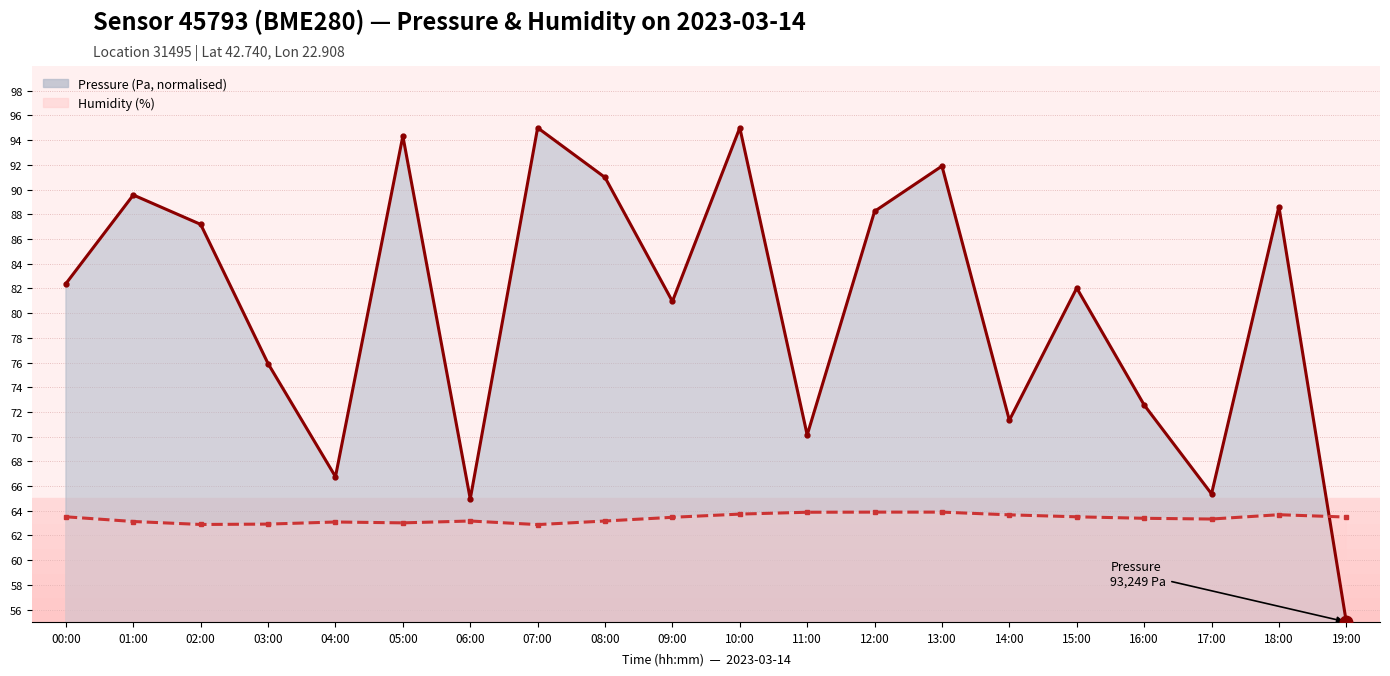

Where does the humidity series first go above 63?

00:00